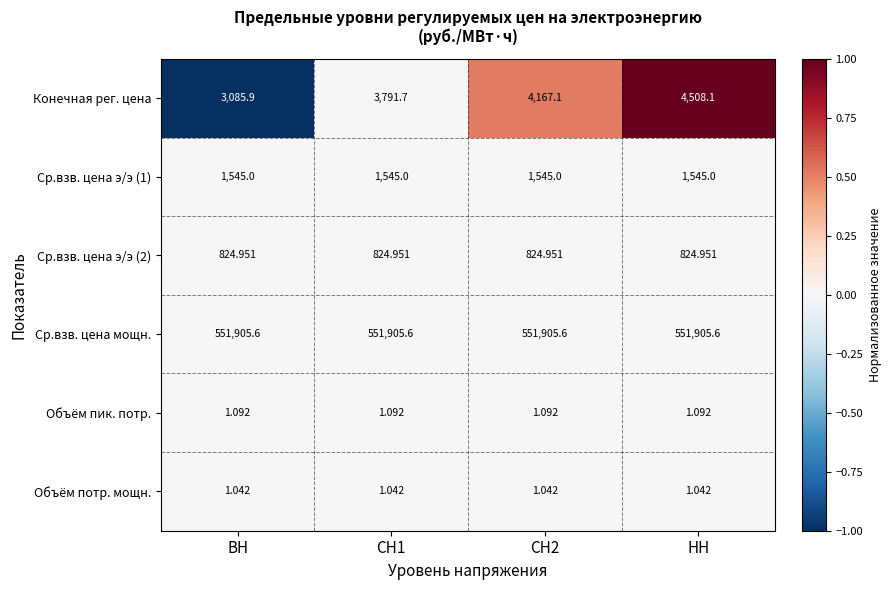

At which label does Конечная рег. цена reach its minimum?

ВН